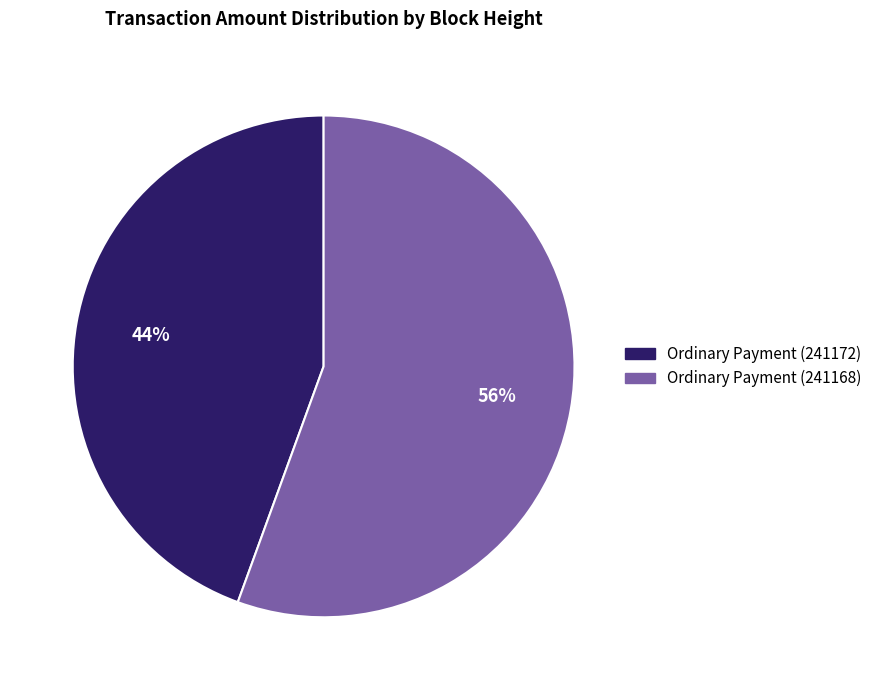

The Ordinary Payment (241172) slice represents 35% of the pie. True or false?

False